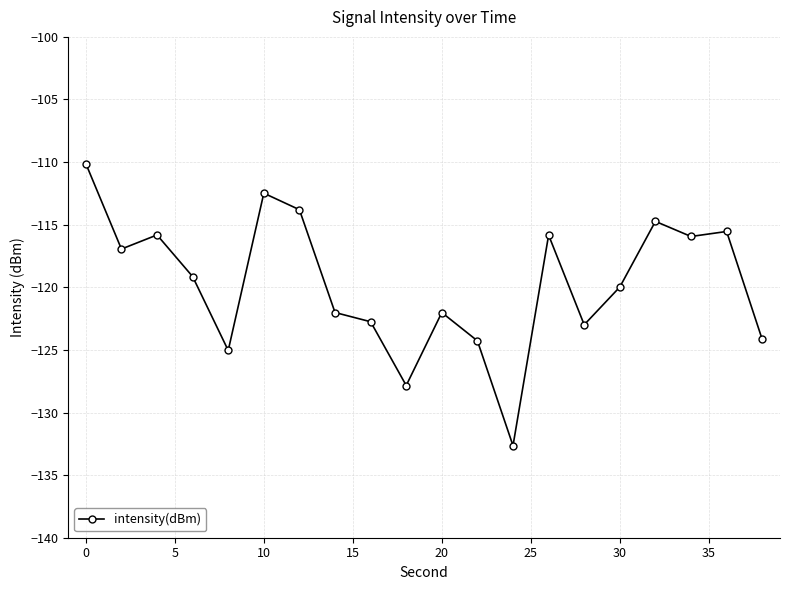

What is the average value?

-119.7